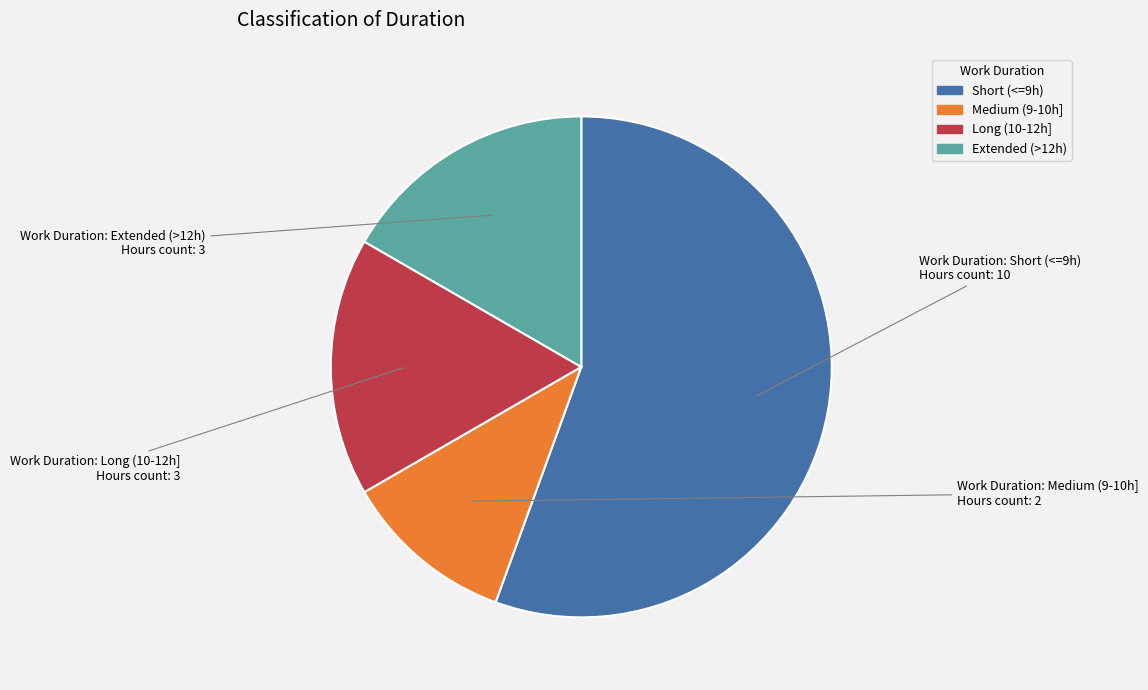

Is there a majority slice in this chart?

Yes